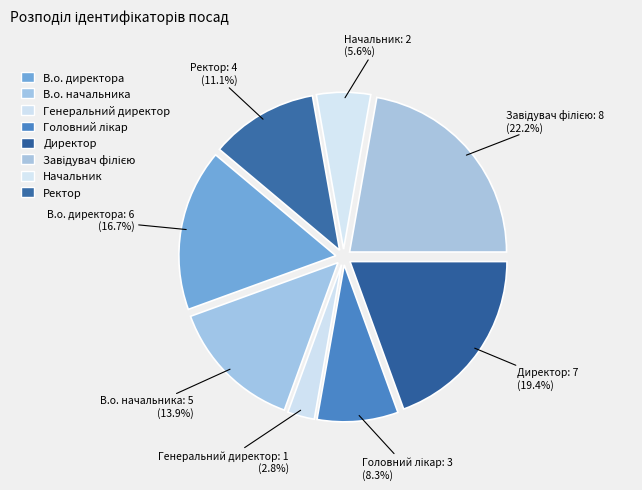

How many segments does this pie chart have?

8